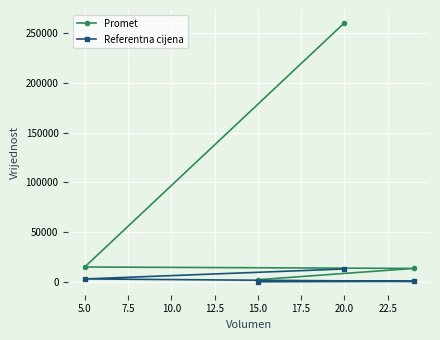

Between 15.0 and 20.0, which series saw the biggest shift?

Promet